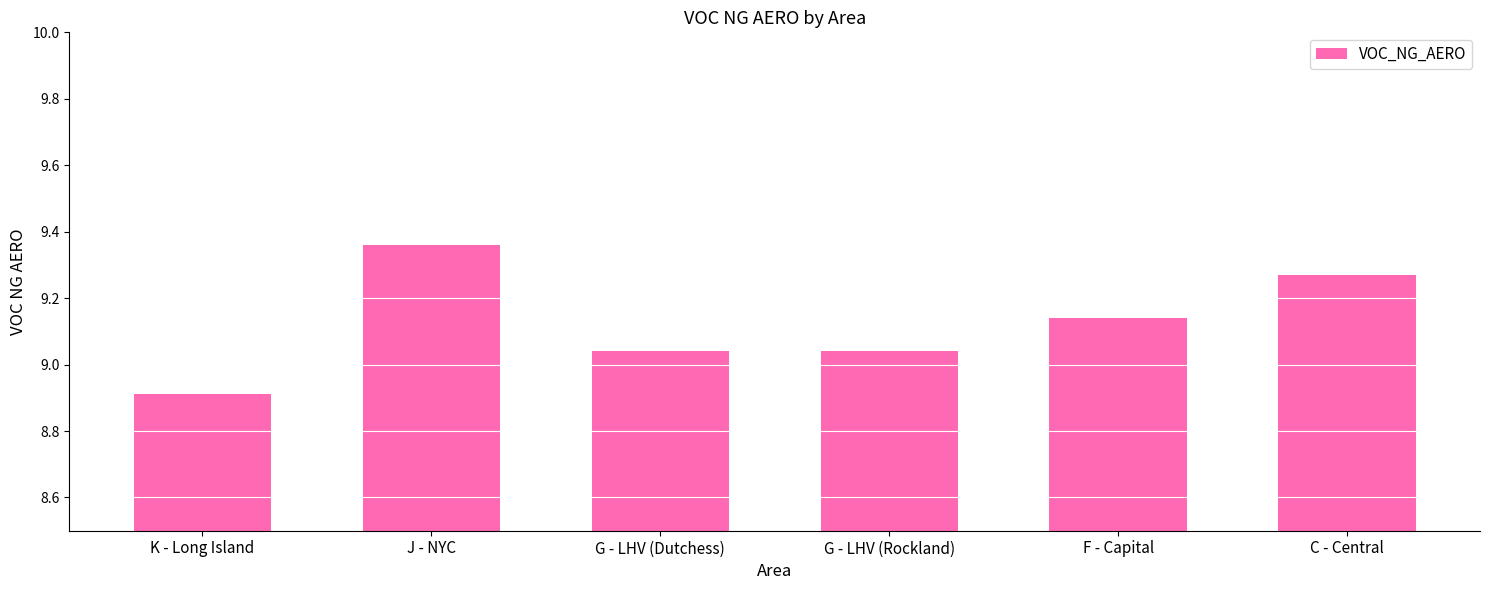

At which category does the chart reach its minimum across all series?

K - Long Island